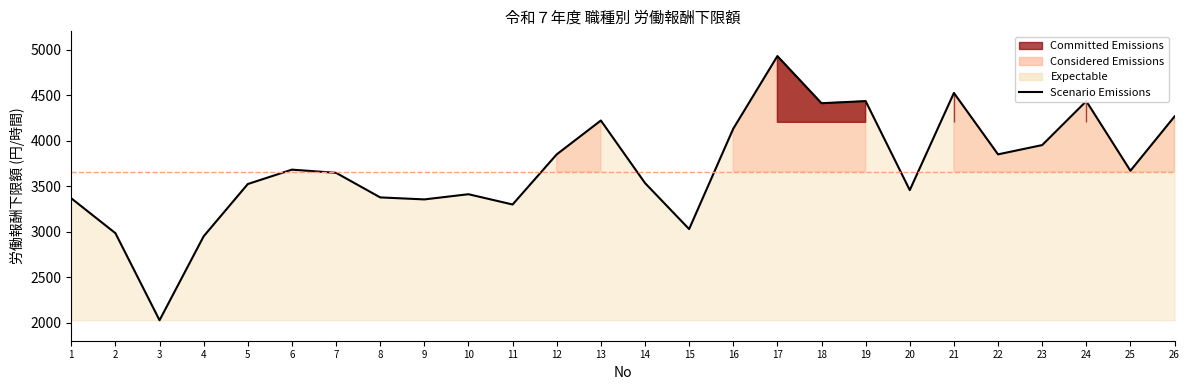

What is the ratio of the value at 24 to the value at 6?

1.2